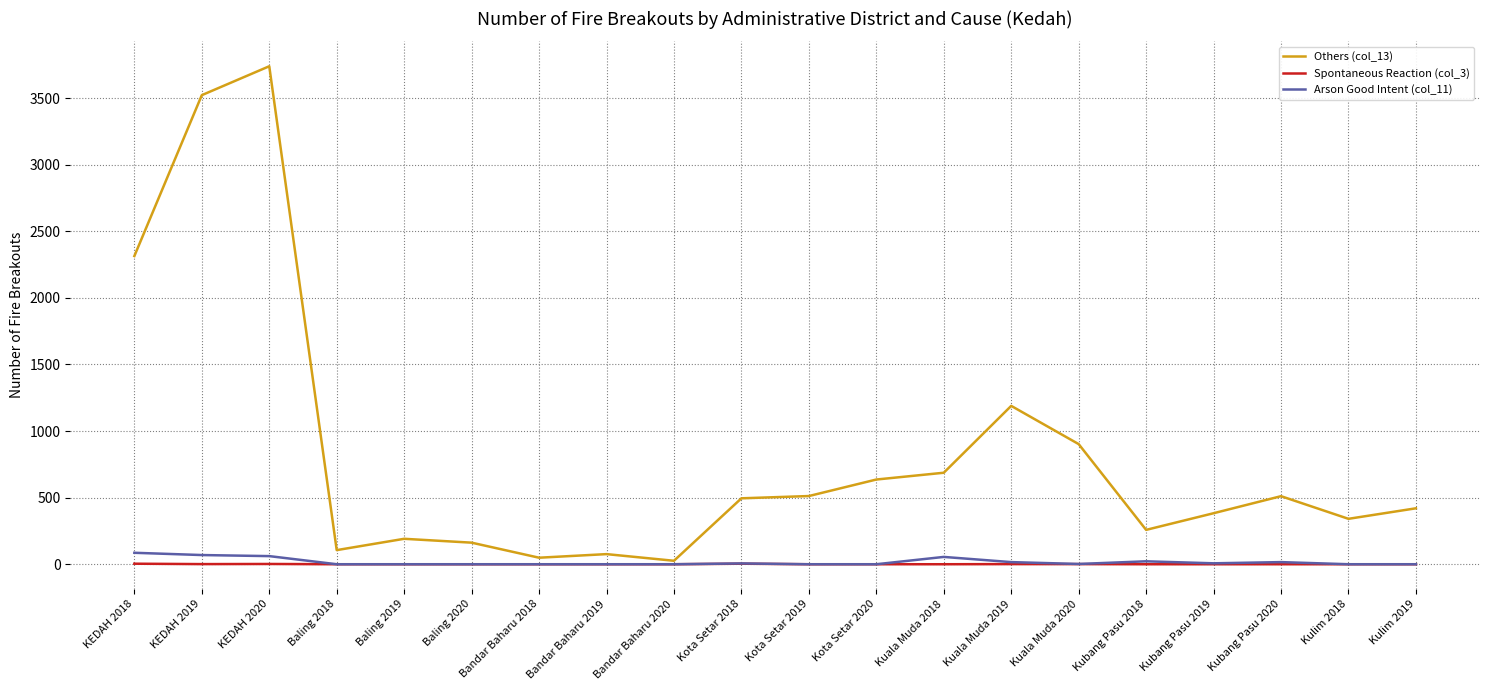

Which category has the highest value across all series?

KEDAH 2020